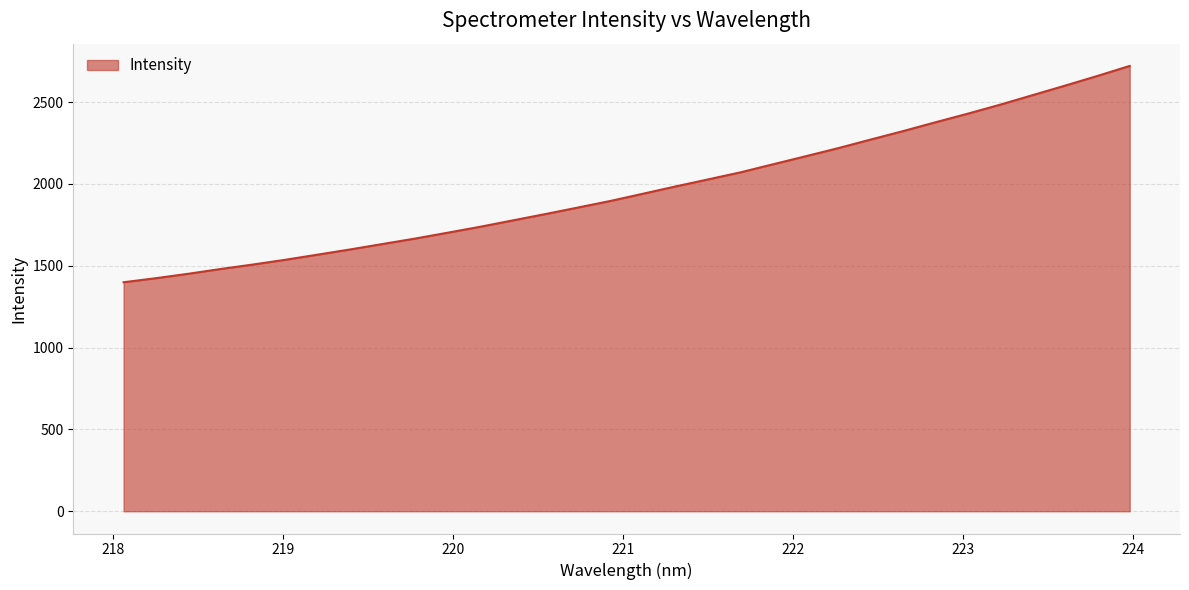

What is the smallest value displayed?

1399.5